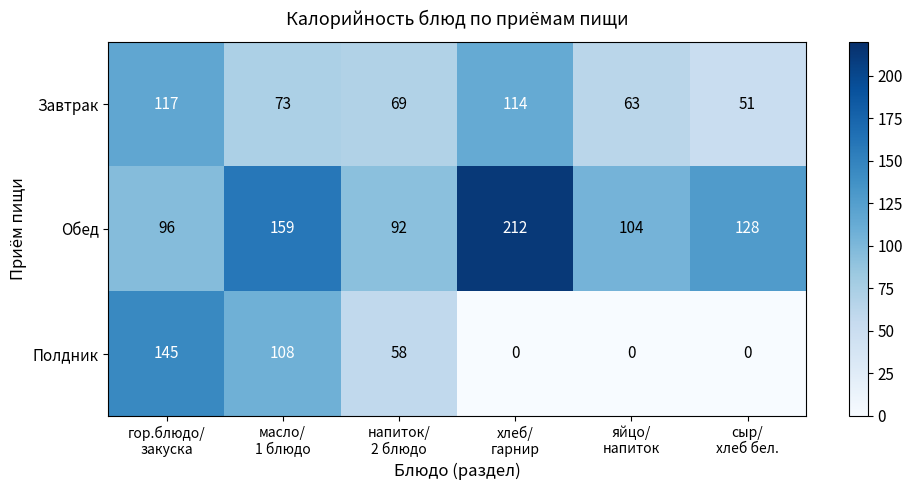

List the series in order of their overall mean, lowest first.

Полдник, Завтрак, Обед